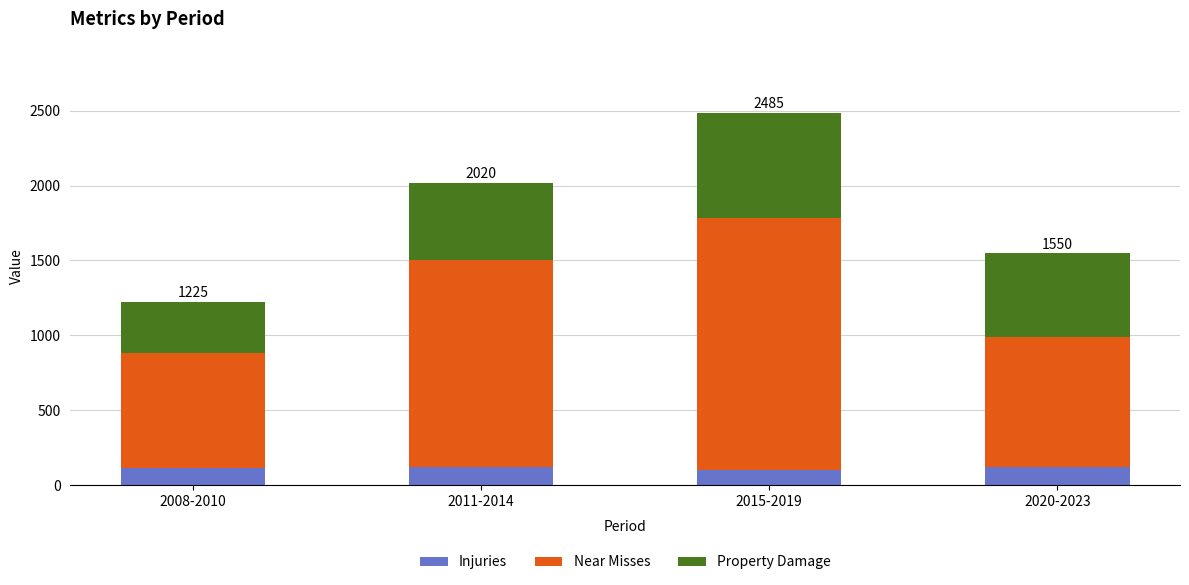

What is the total value across all series at 2020-2023?

1550